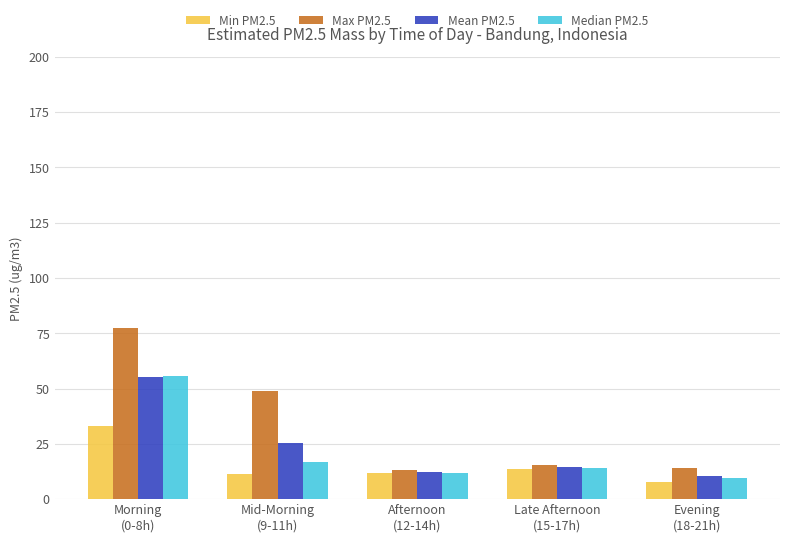

What is the sum of the Max PM2.5 values at Evening
(18-21h) and Mid-Morning
(9-11h)?

62.8